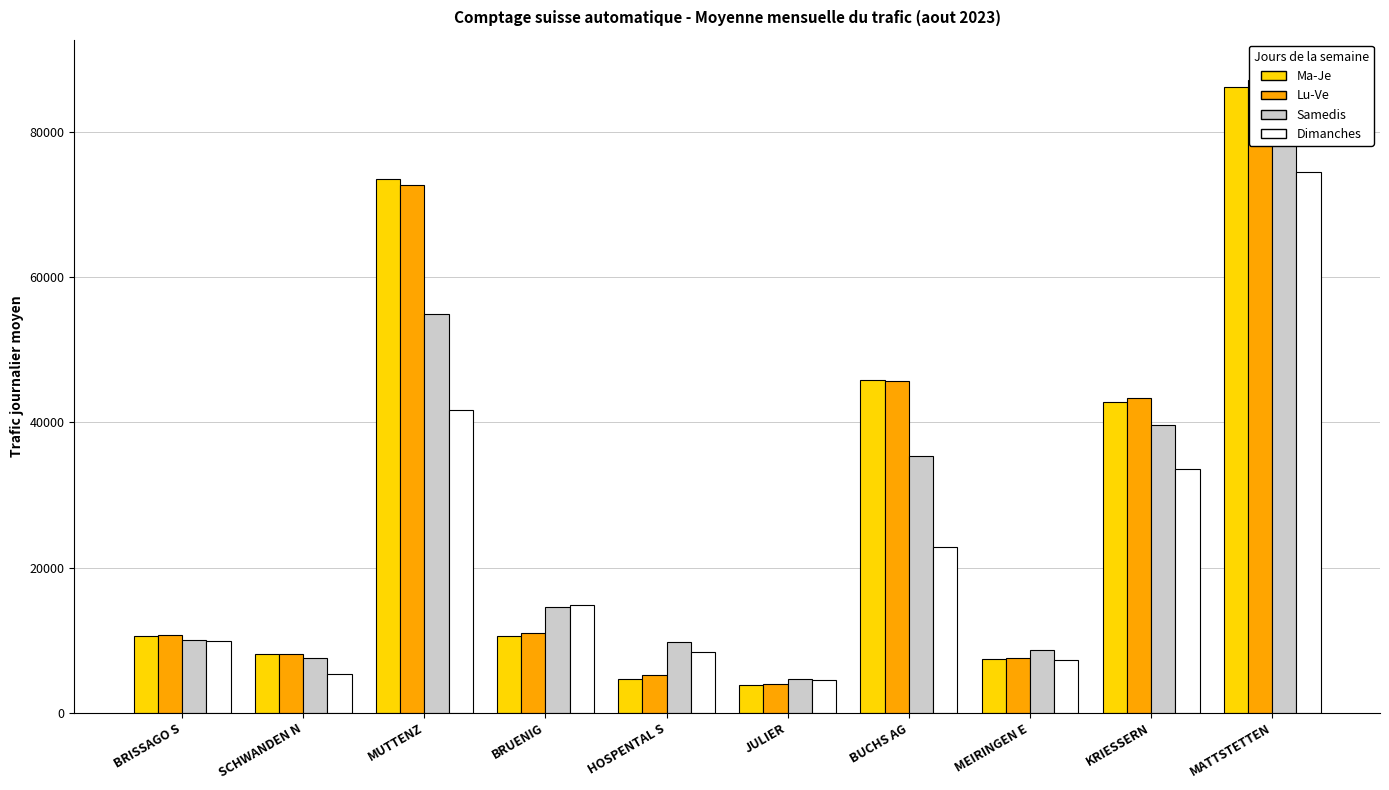

What is the difference between the Dimanches values at HOSPENTAL S and BRISSAGO S?

1586.4